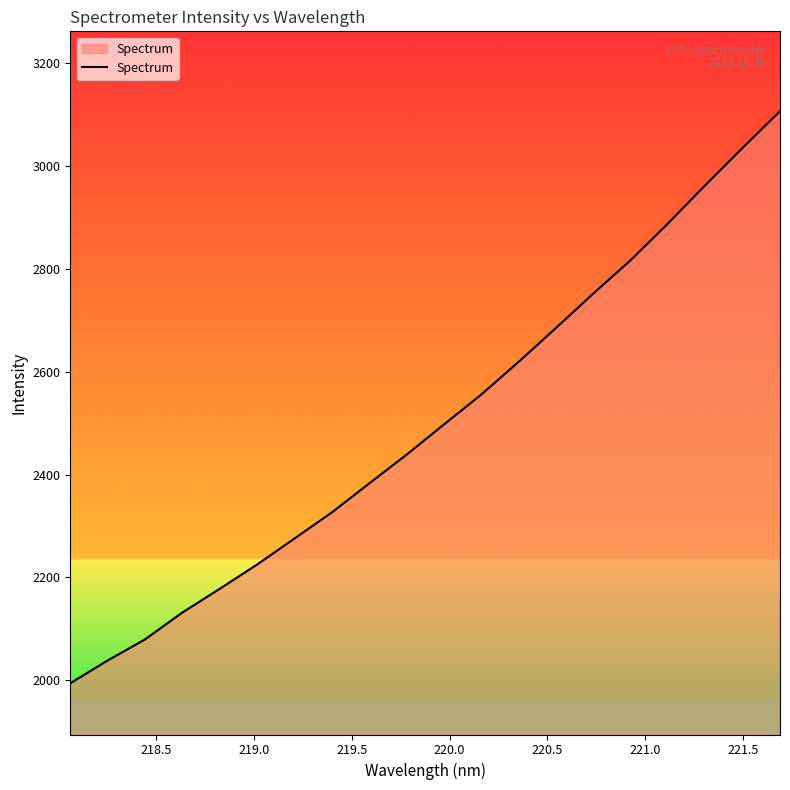

True or false: there are more than 2 points higher than both neighbors.

False